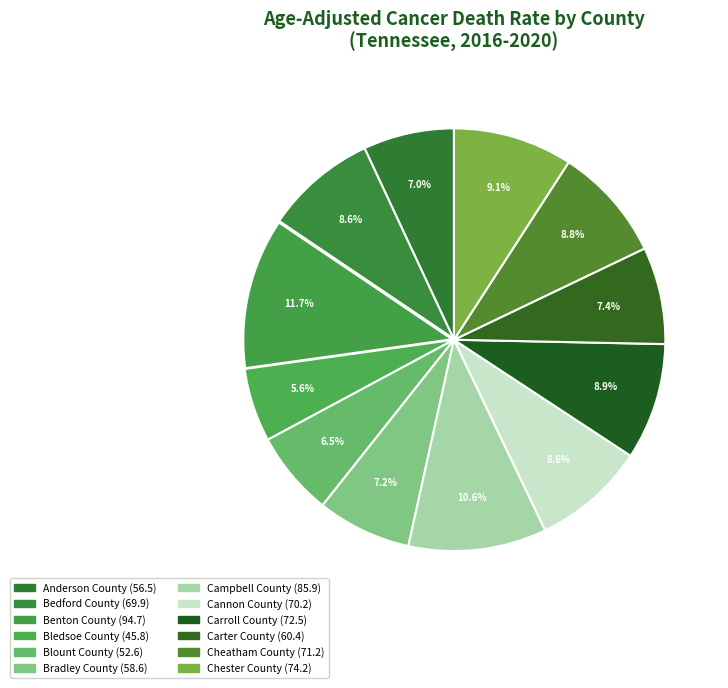

To the nearest percent, what is the average slice percentage?

8%